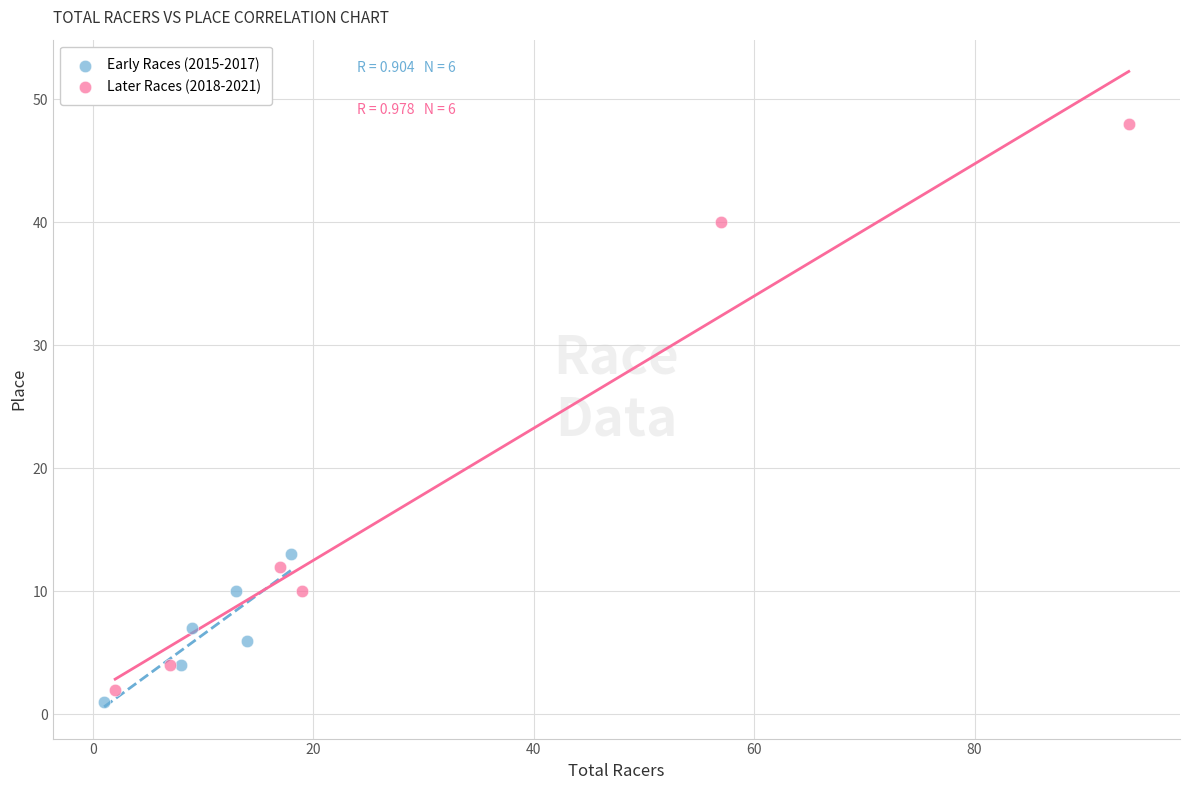

Which series contains the highest Y value?

Later Races (2018-2021)